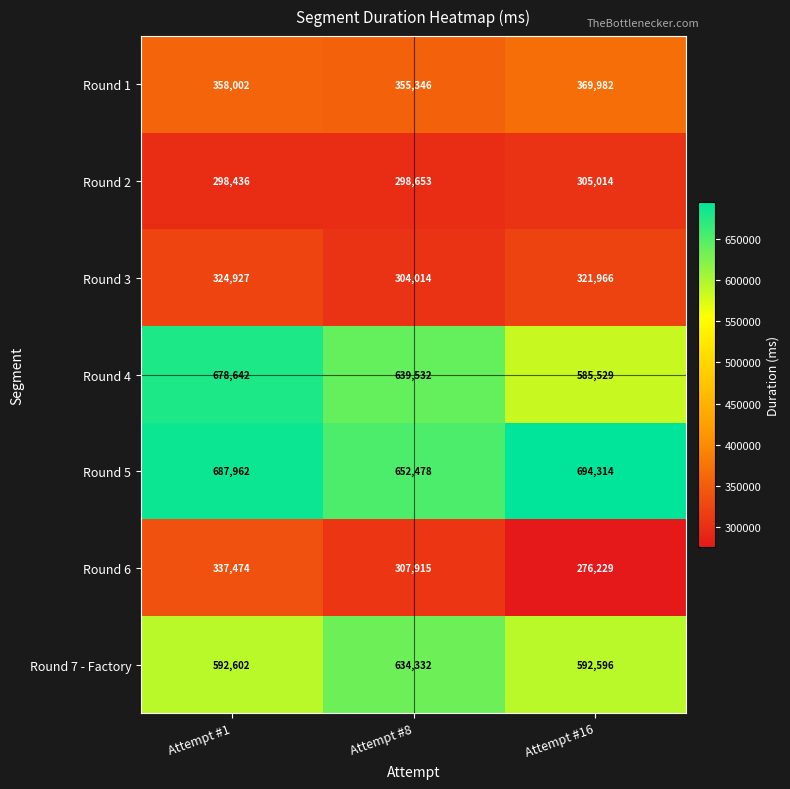

Which series has the largest range (max minus min)?

Round 4